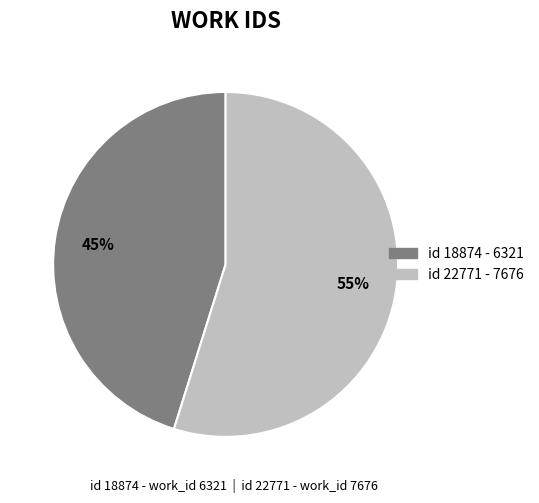

To the nearest percent, what is the difference between the largest and smallest slice percentages?

10%